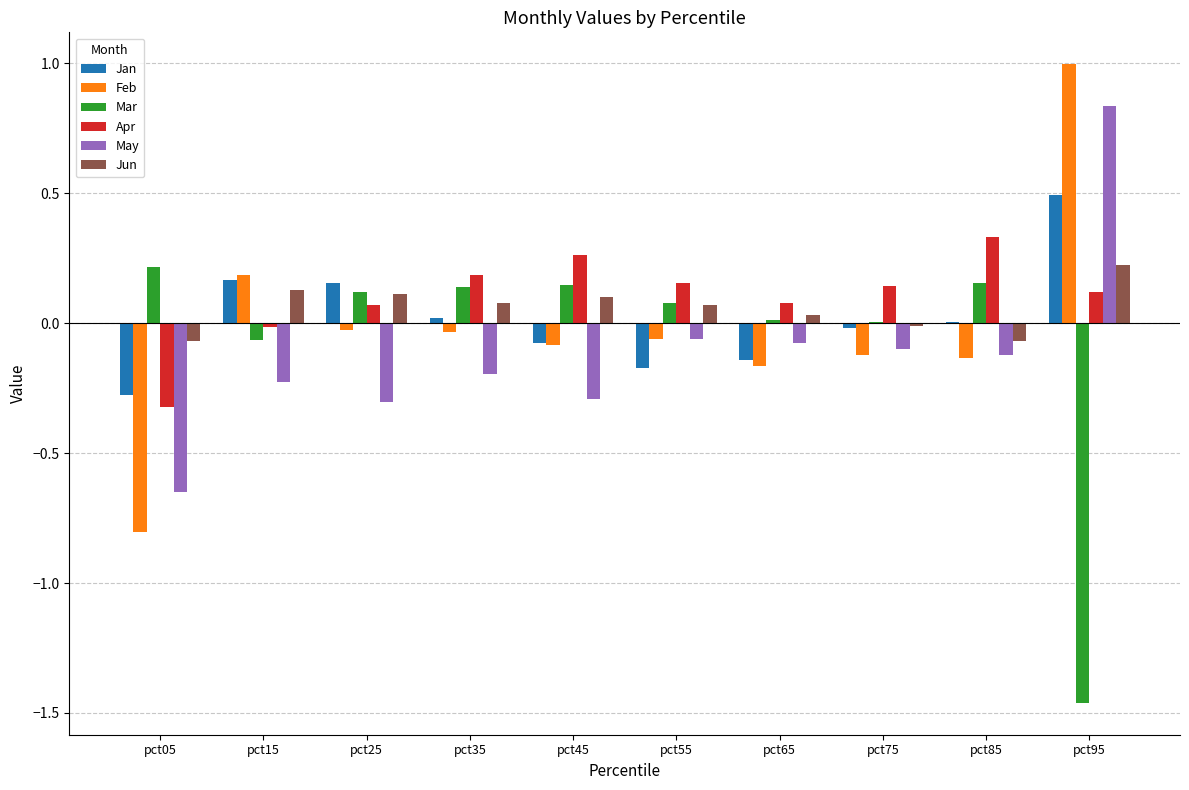

What are all the series names shown in the legend?

Jan, Feb, Mar, Apr, May, Jun